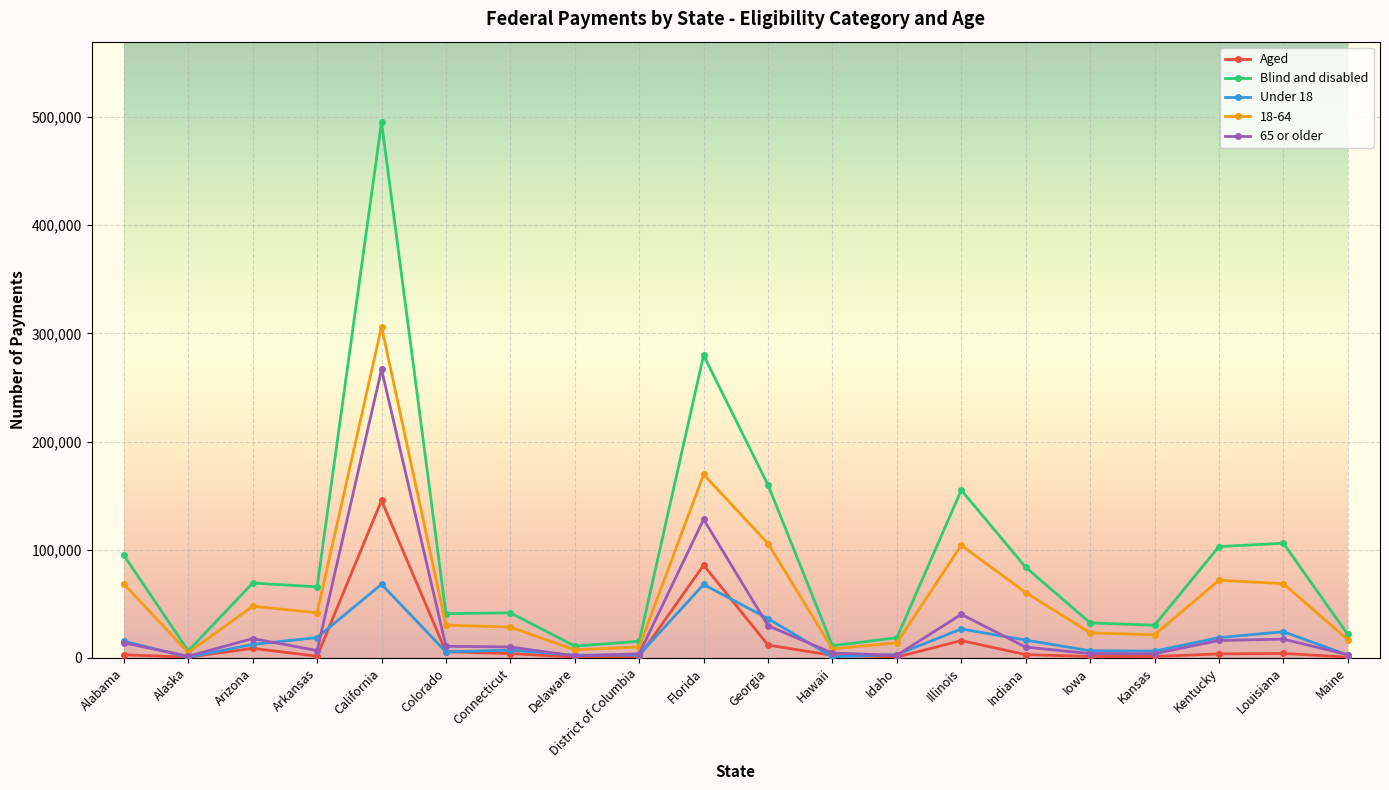

What is the difference between the 65 or older values at Idaho and Hawaii?

2119